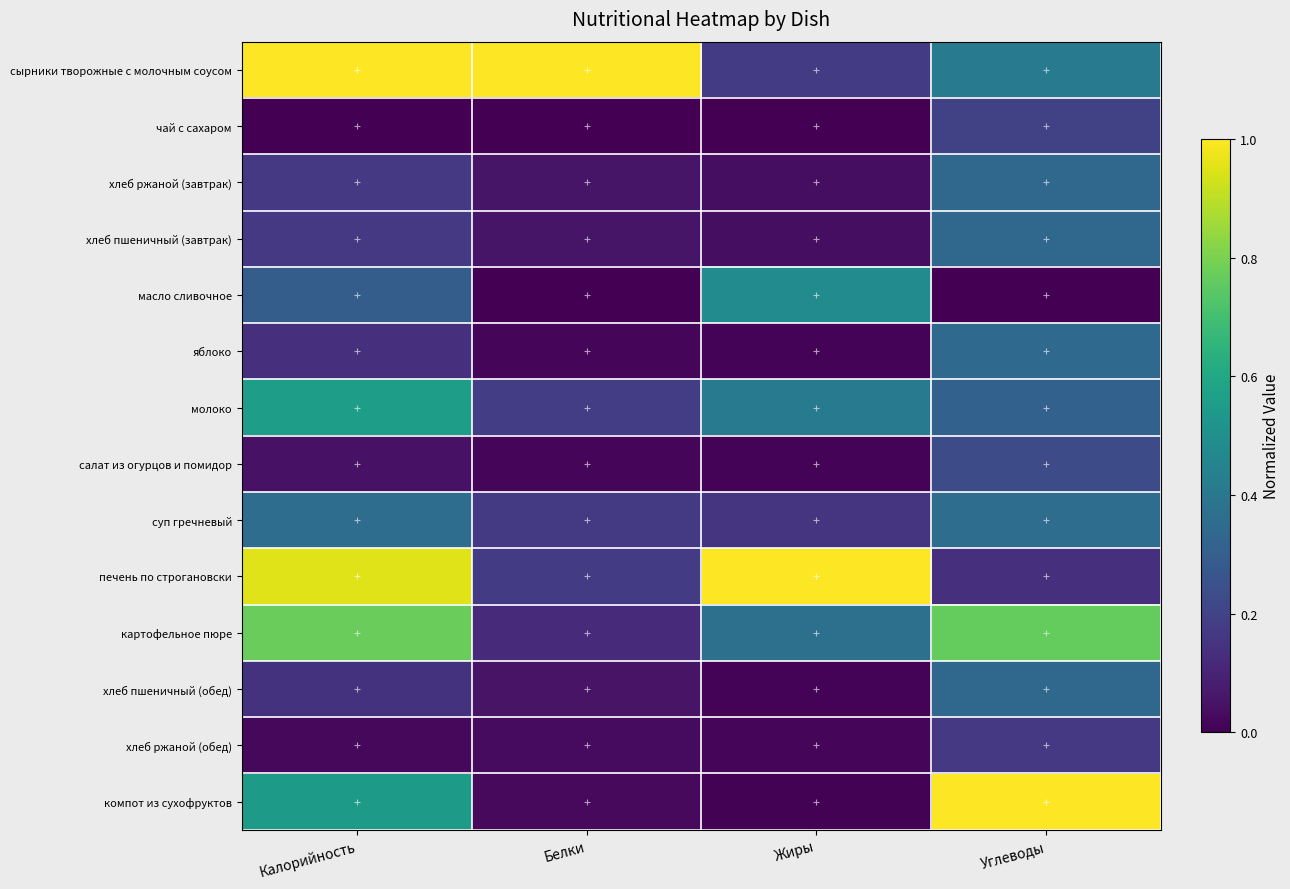

Which series changed the most between Калорийность and Белки?

печень по строгановски